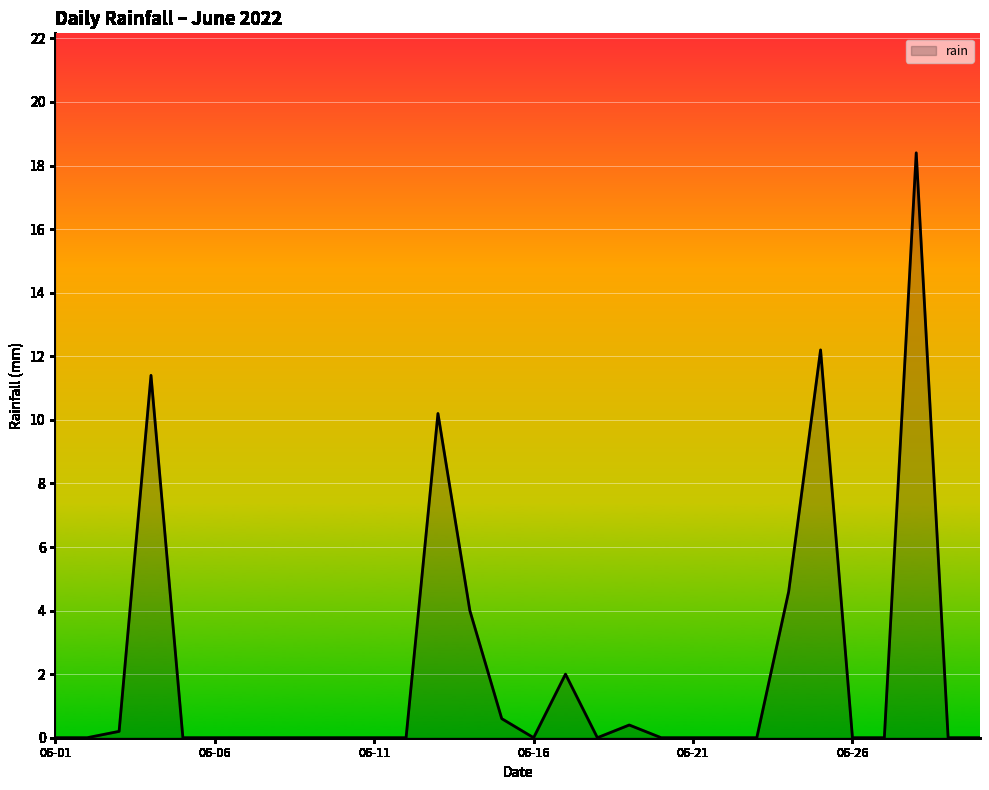

Reading left to right, list all the values displayed in this chart.

0.0	0.0	0.2	11.4	0.0	0.0	0.0	0.0	0.0	0.0	0.0	0.0	10.2	4.0	0.6	0.0	2.0	0.0	0.4	0.0	0.0	0.0	0.0	4.6	12.2	0.0	0.0	18.4	0.0	0.0